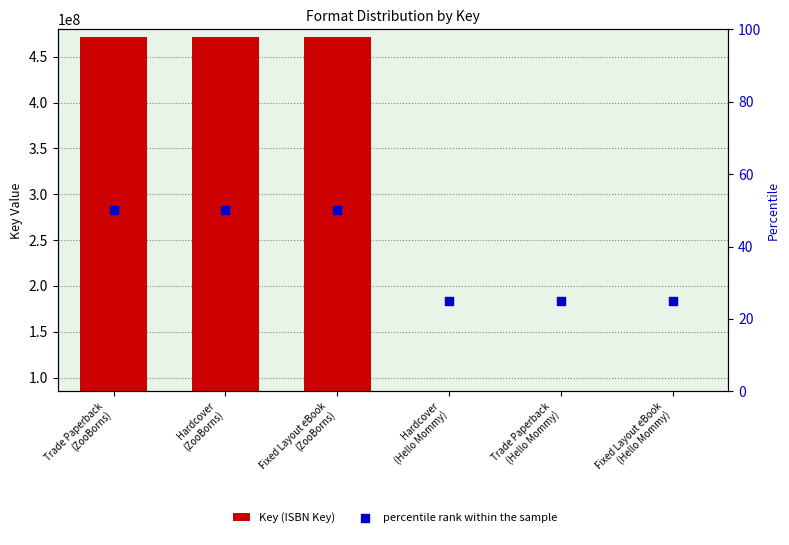

Which series has the widest spread of Y values?

Key (ISBN Key)